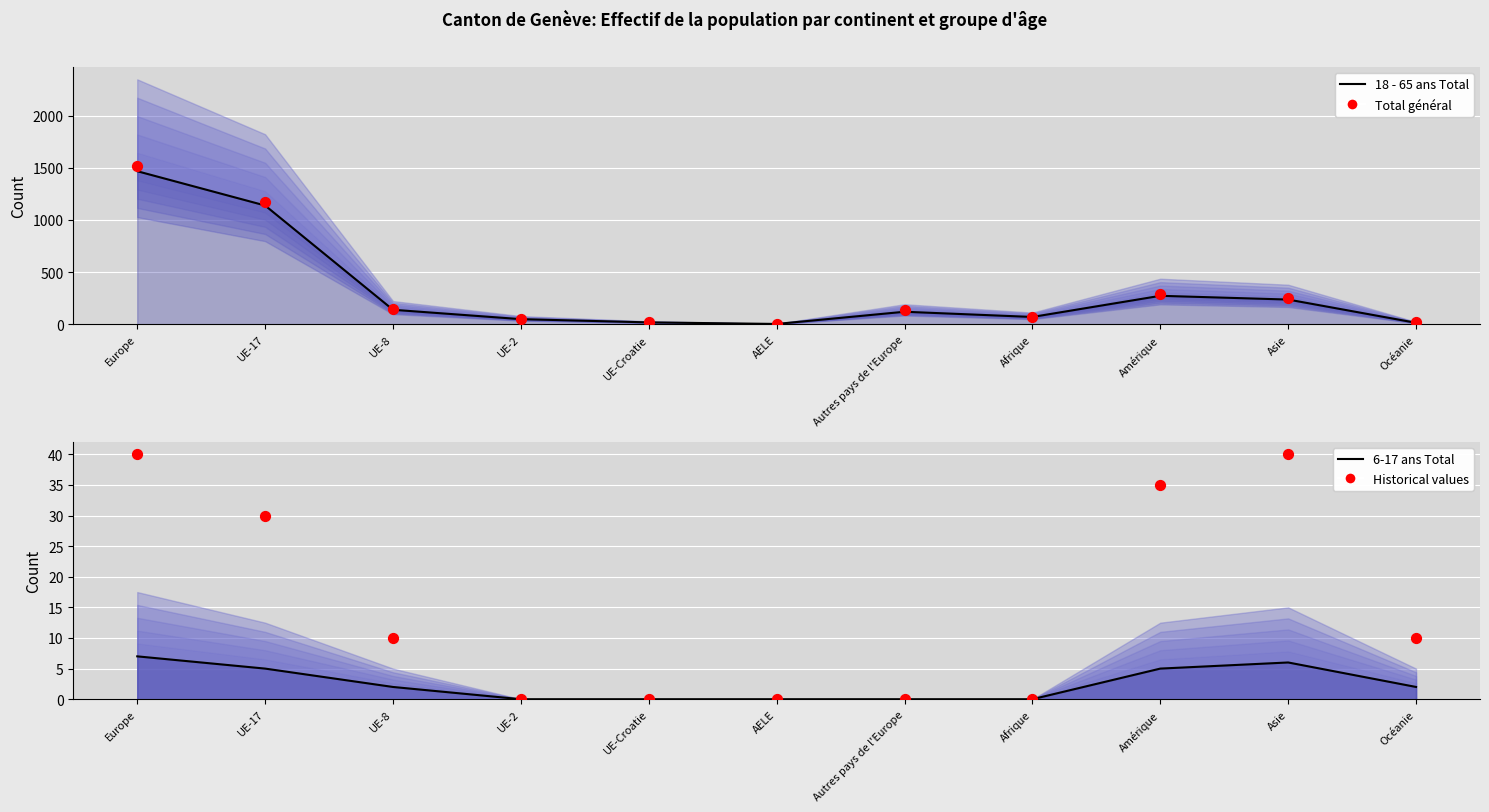

At how many categories does at least one series exceed 1176?

1